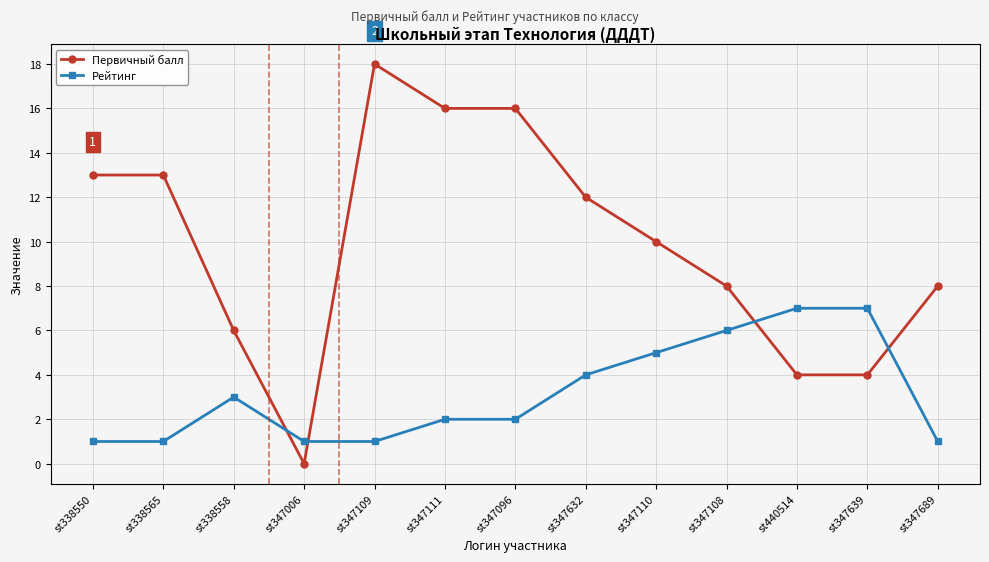

Which series has the largest total across all categories?

Первичный балл